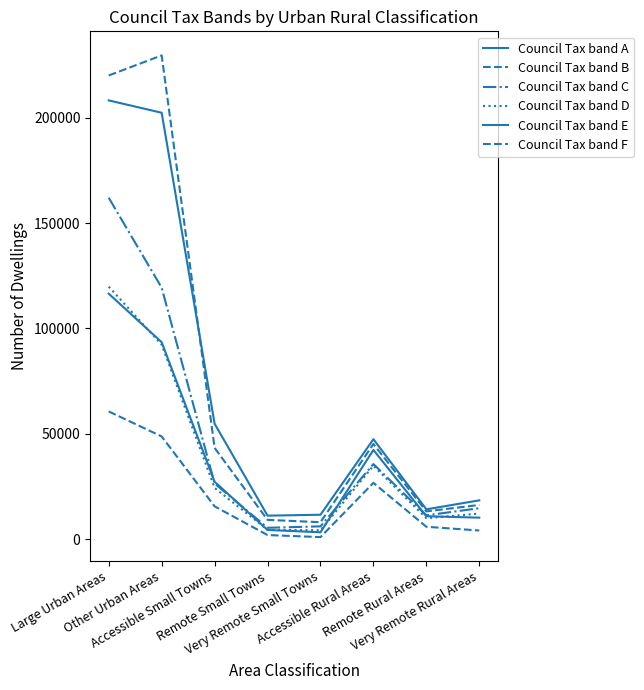

Which category has the lowest value across all series?

Very Remote Small Towns